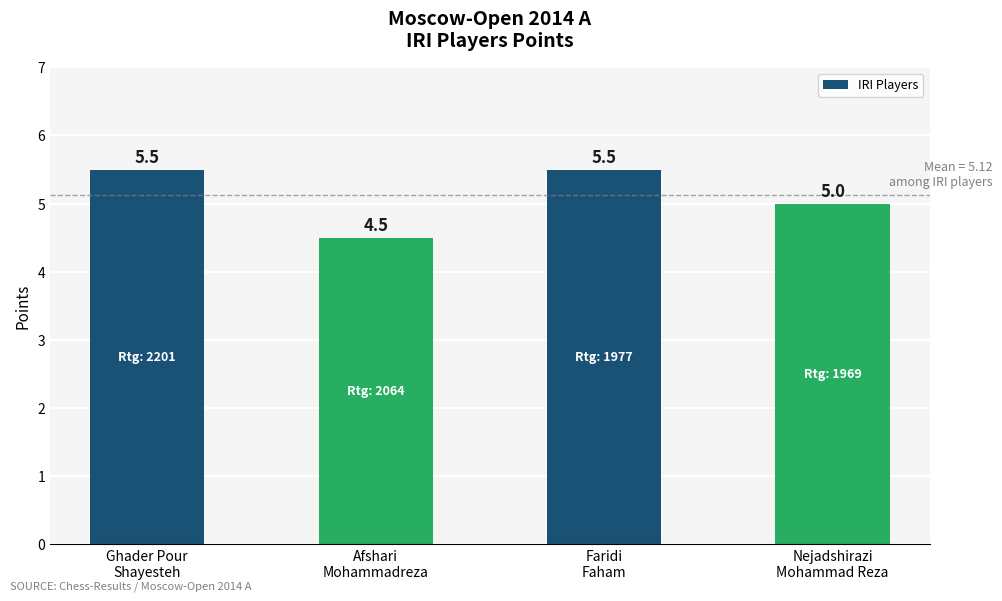

How many values are between 5 and 6?

3